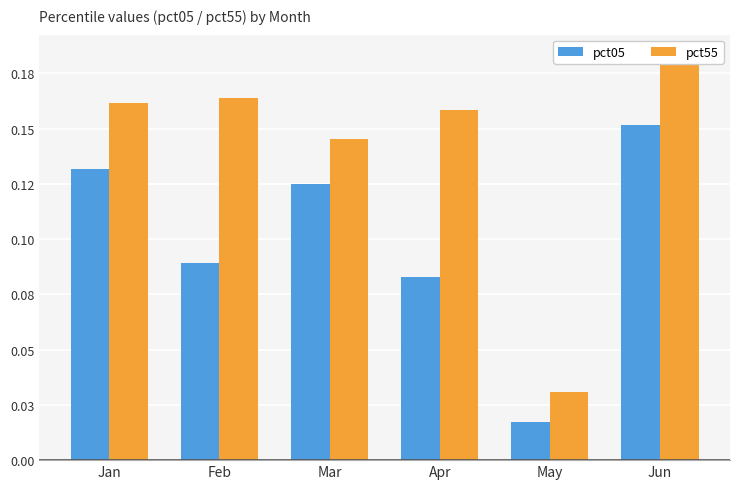

The pct55 series shows 0.0 at May. True or false?

True